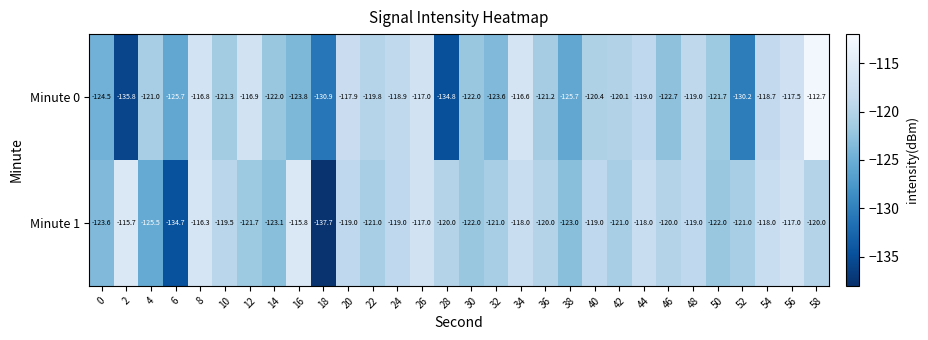

What value does the Minute 1 series have at 16?

-115.8